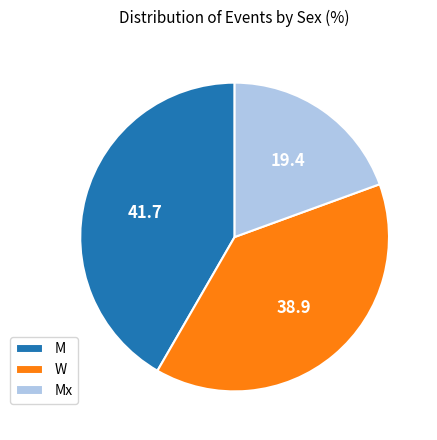

Is the sum of Mx and M greater than half?

Yes